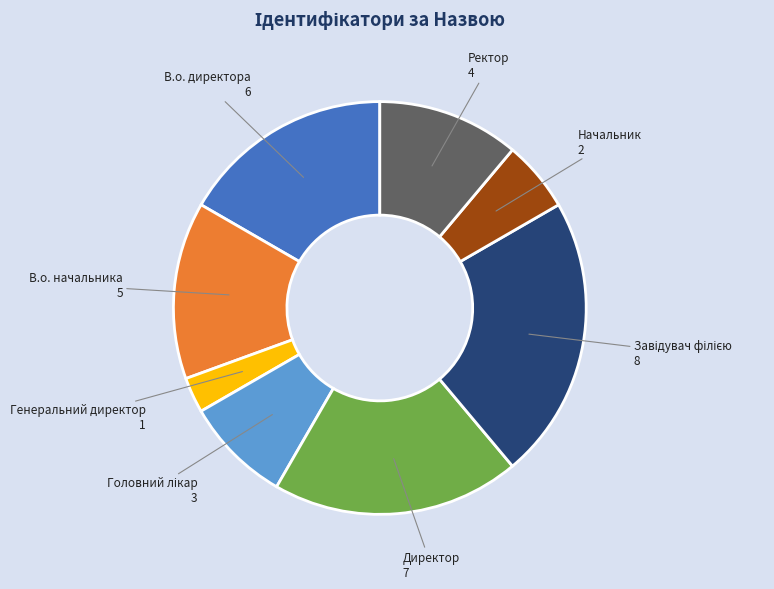

Is there a majority slice in this chart?

No